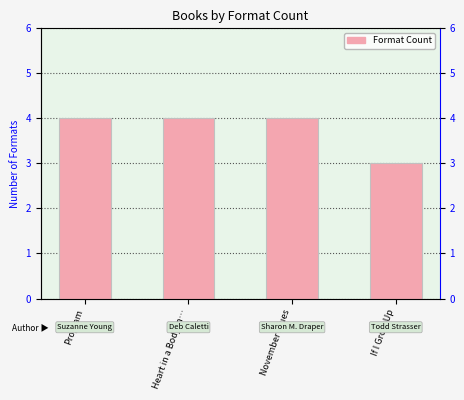

At which label is the value closest to 3?

If I Grow Up